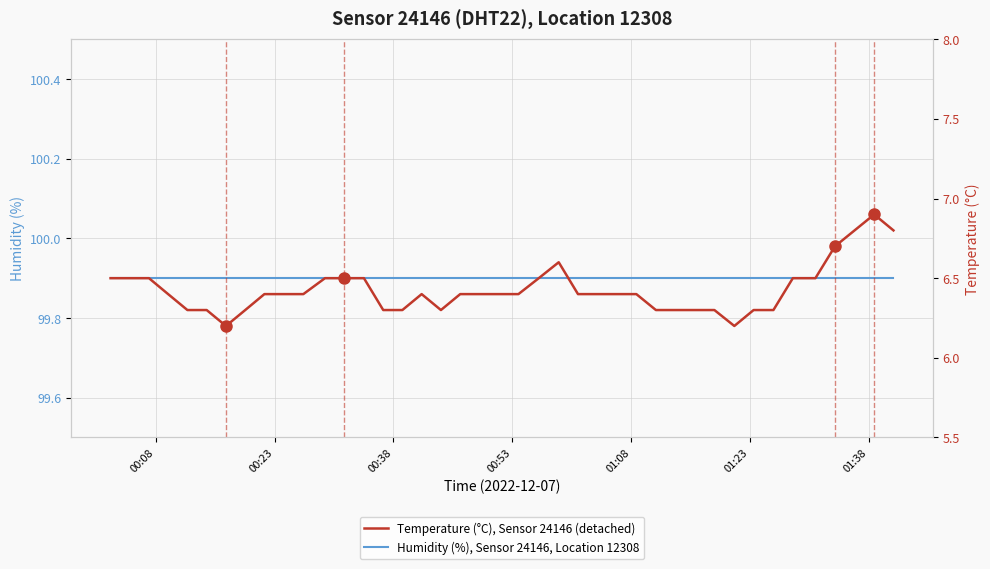

Is it true that Temperature (°C), Sensor 24146 (detached) equals 10.9 at 00:53?

False